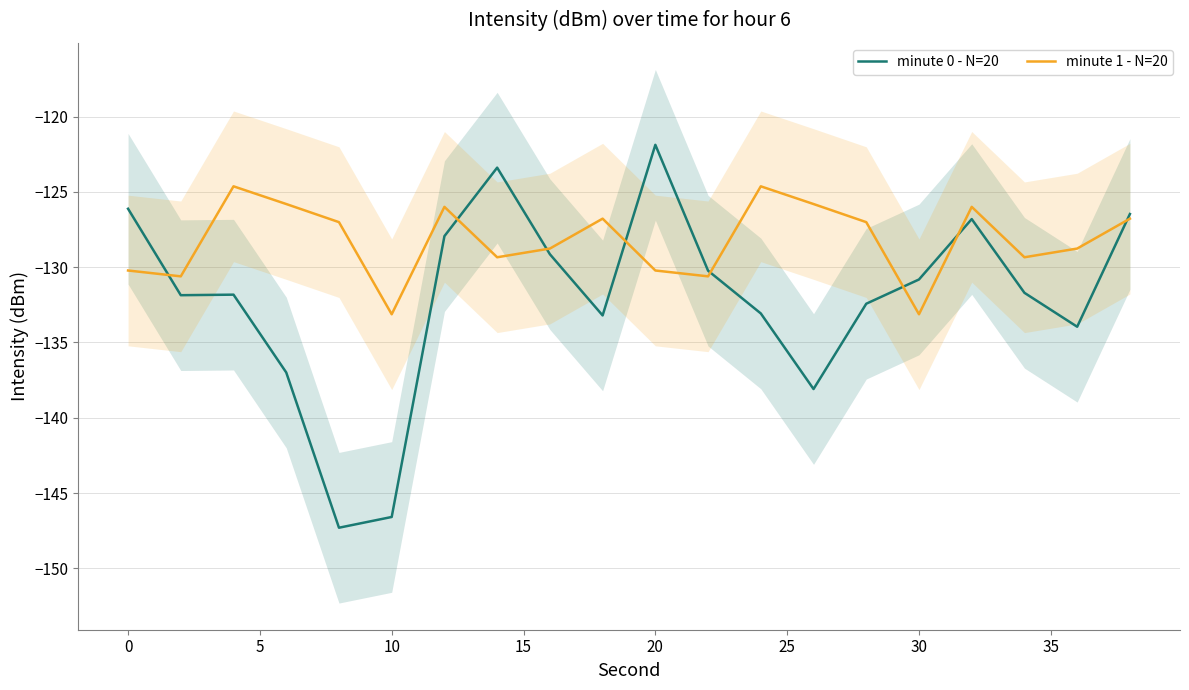

What is the difference between the maximum and second lowest values in the minute 0 - N=20 series?

24.7